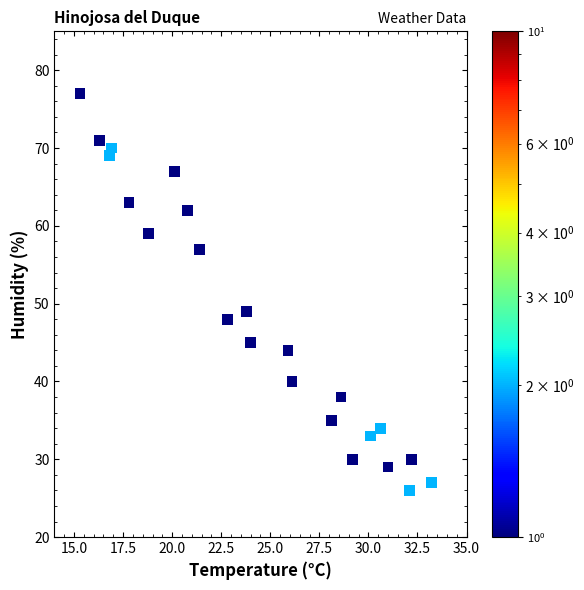

What Y value in the scatter plot is closest to 51?

49